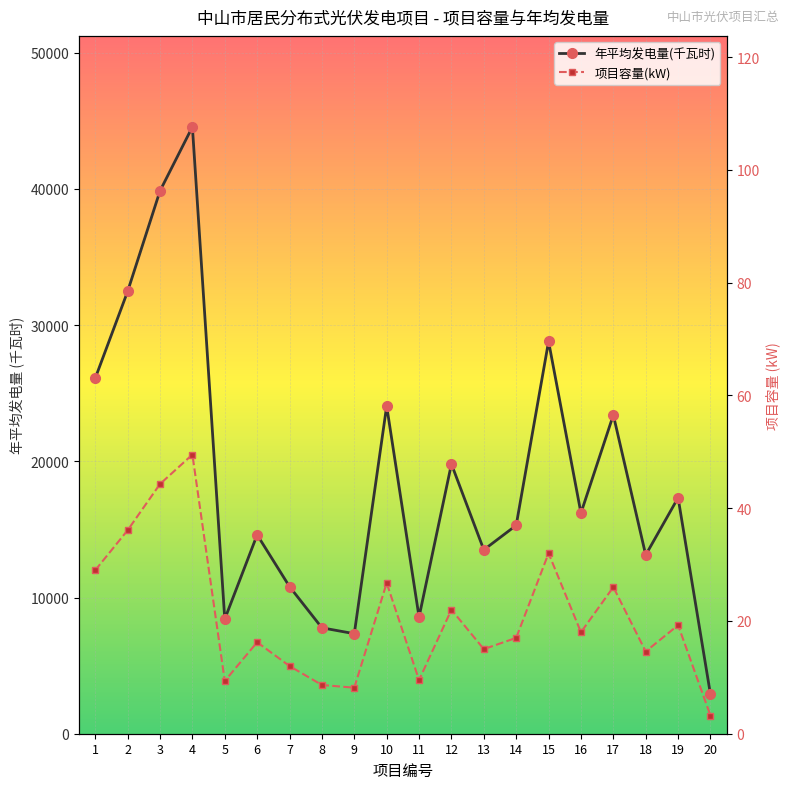

In 年平均发电量(千瓦时), how many points are lower than both neighbors (excluding endpoints)?

6